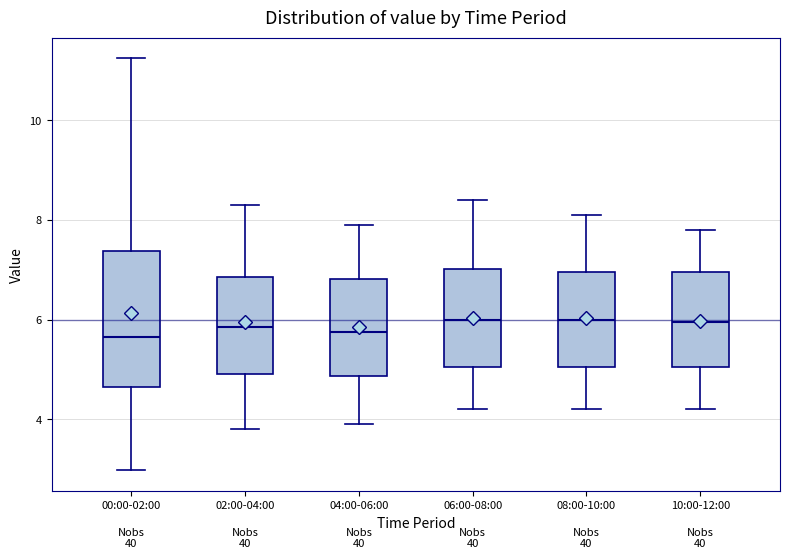

Where does the median line of the box for 00:00-02:00 sit on the y-axis? The values are not printed on the chart, so give them approximately, as read against the axis.

5.6